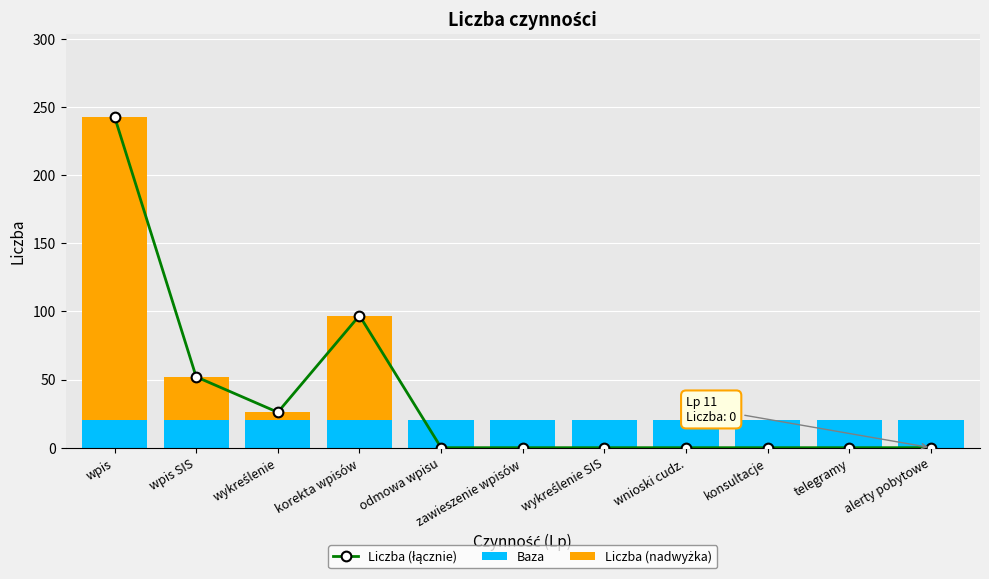

Reading left to right, extract all data points from this chart.

Liczba (łącznie): 243	52	26	97	0	0	0	0	0	0	0
Baza: 20	20	20	20	20	20	20	20	20	20	20
Liczba (nadwyżka): 223	32	6	77	0	0	0	0	0	0	0